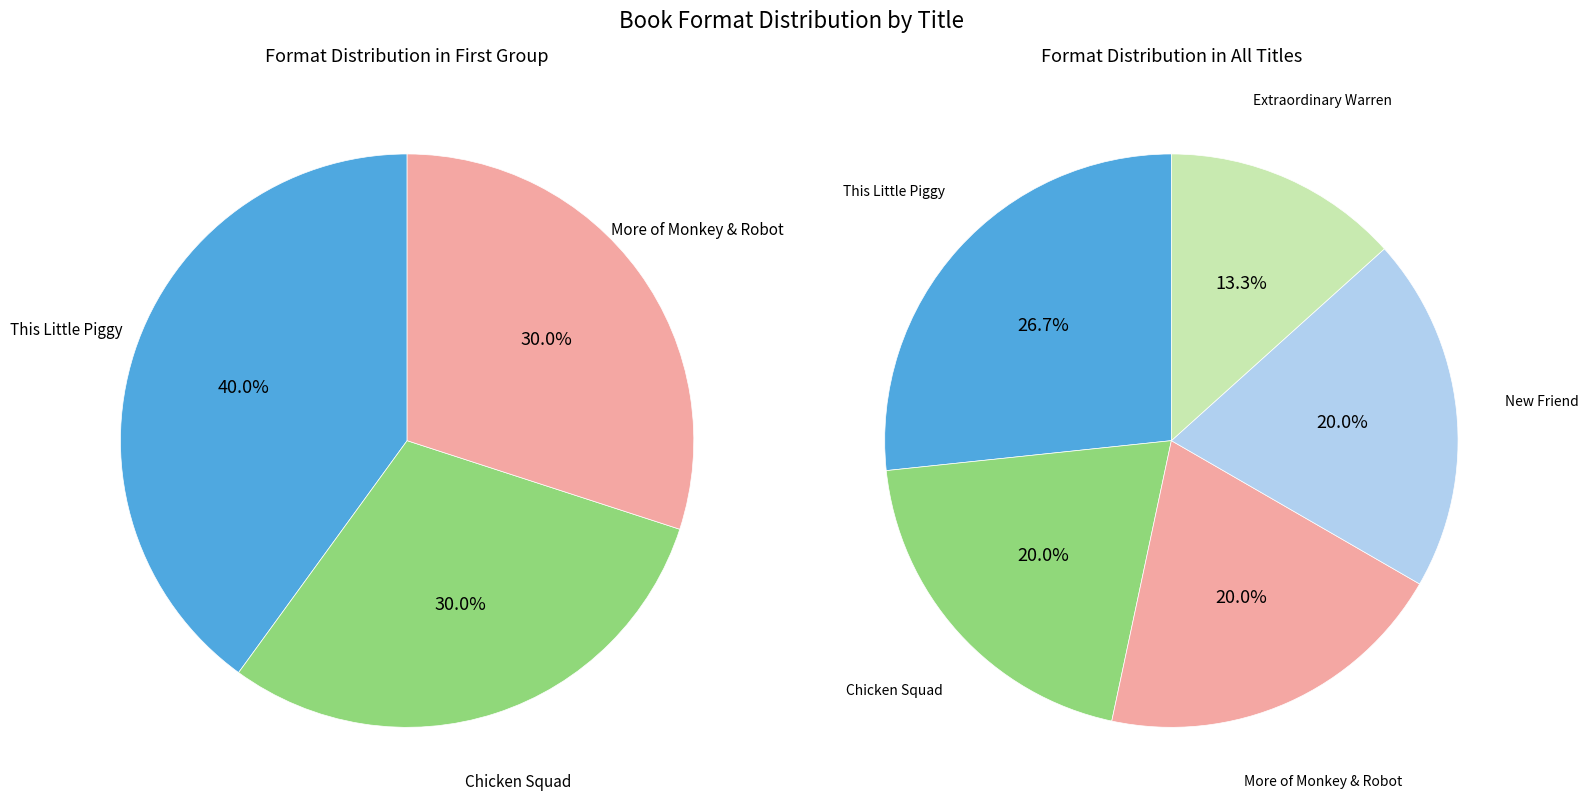

What is the change in value from Chicken Squad to Extraordinary Warren?

-1